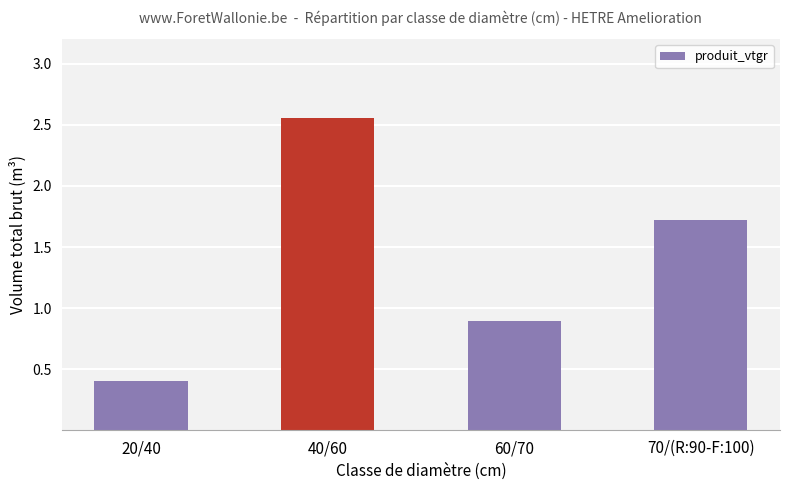

List the labels in order of value, smallest first.

20/40, 60/70, 70/(R:90-F:100), 40/60